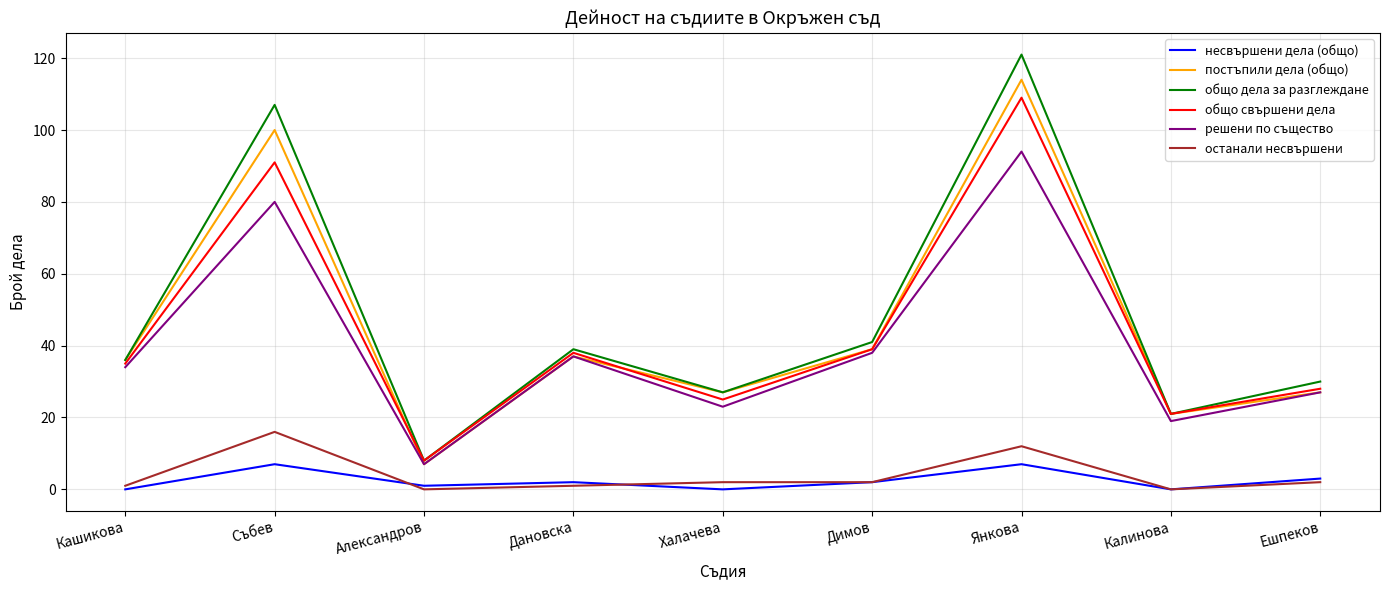

What is the total value across all series at Кашикова?

142